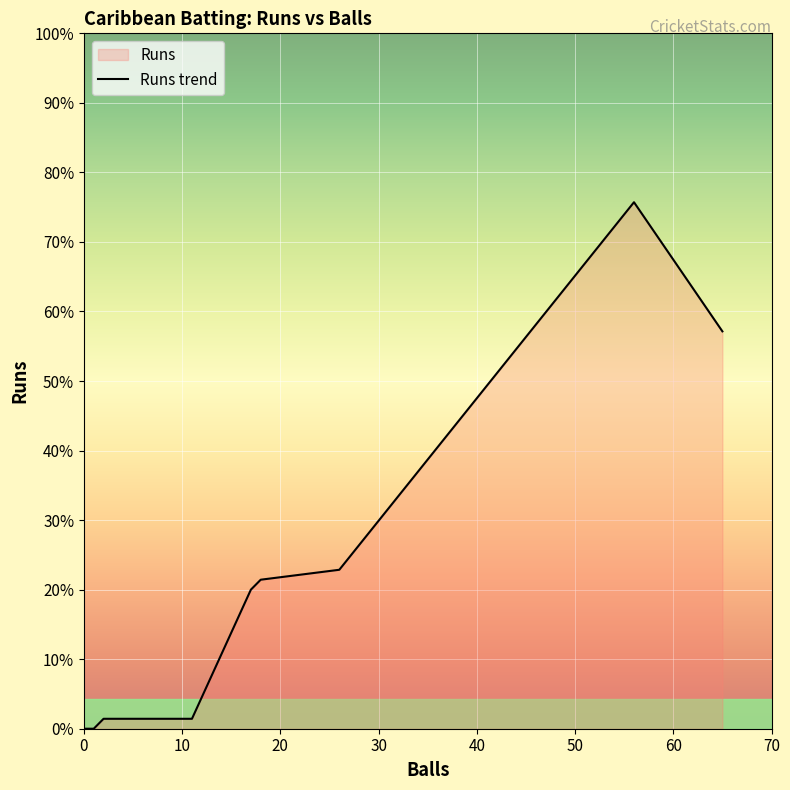

At how many categories does at least one series exceed 43?

2